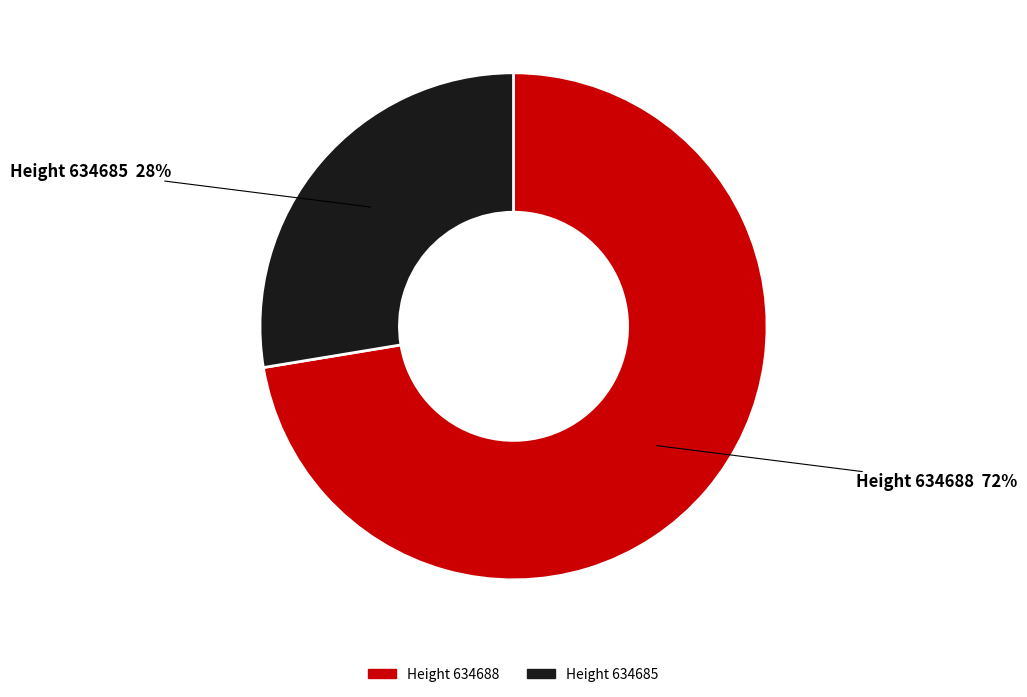

To the nearest percent, what is the average slice percentage?

50%